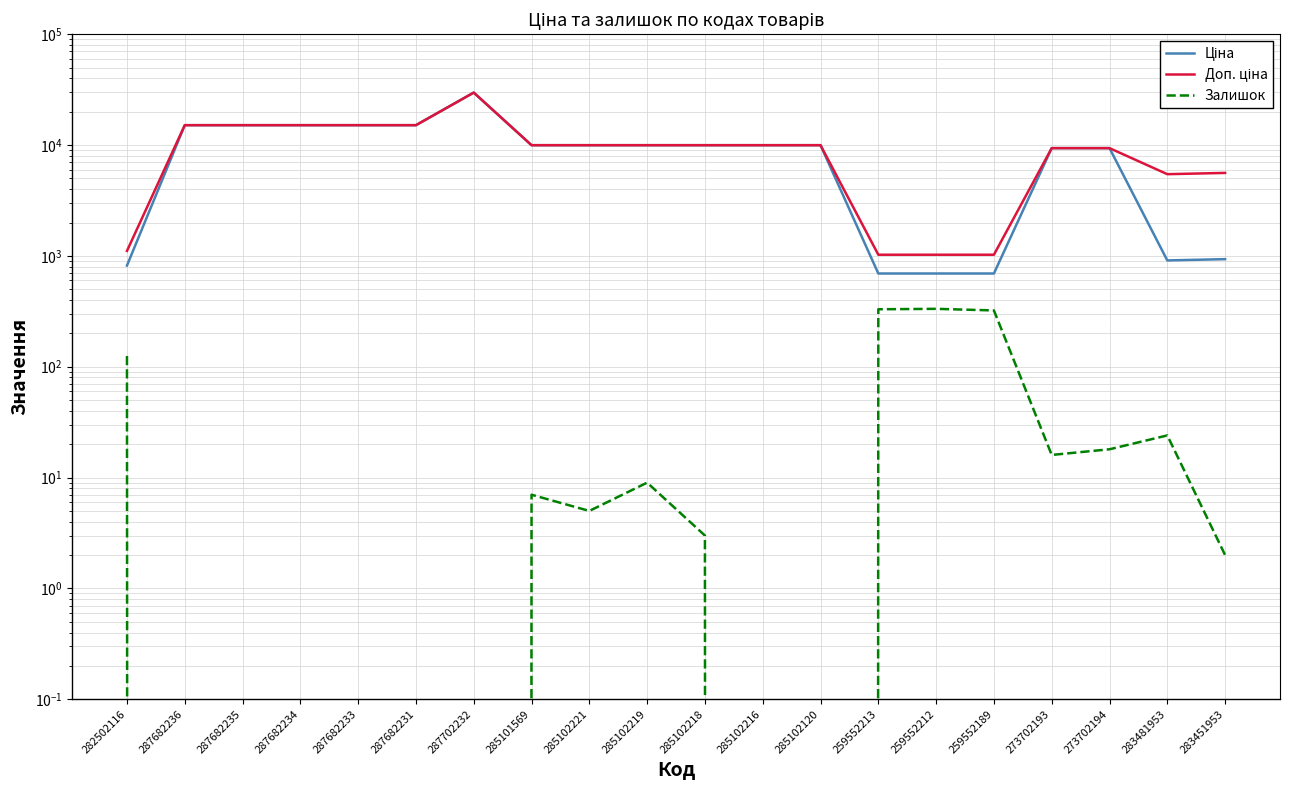

Which label corresponds to the smallest value in the chart?

287682236